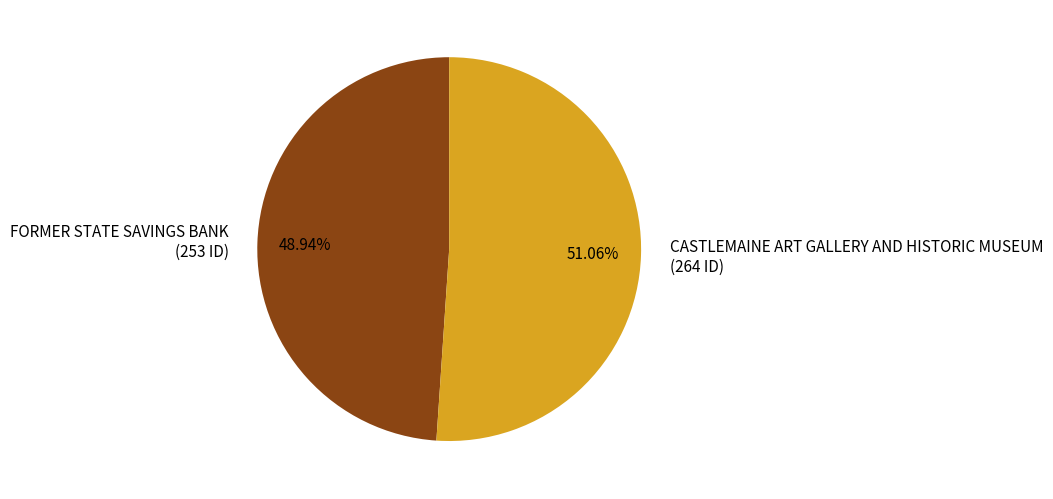

What is the smallest slice in the pie chart?

FORMER STATE SAVINGS BANK